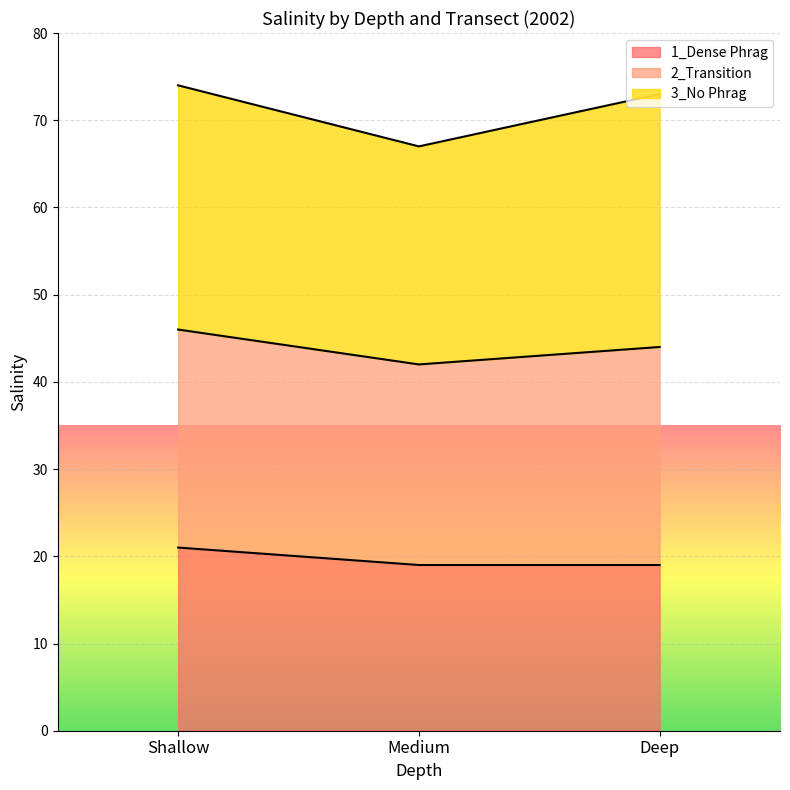

What is the difference between the 1_Dense Phrag values at Shallow and Deep?

2